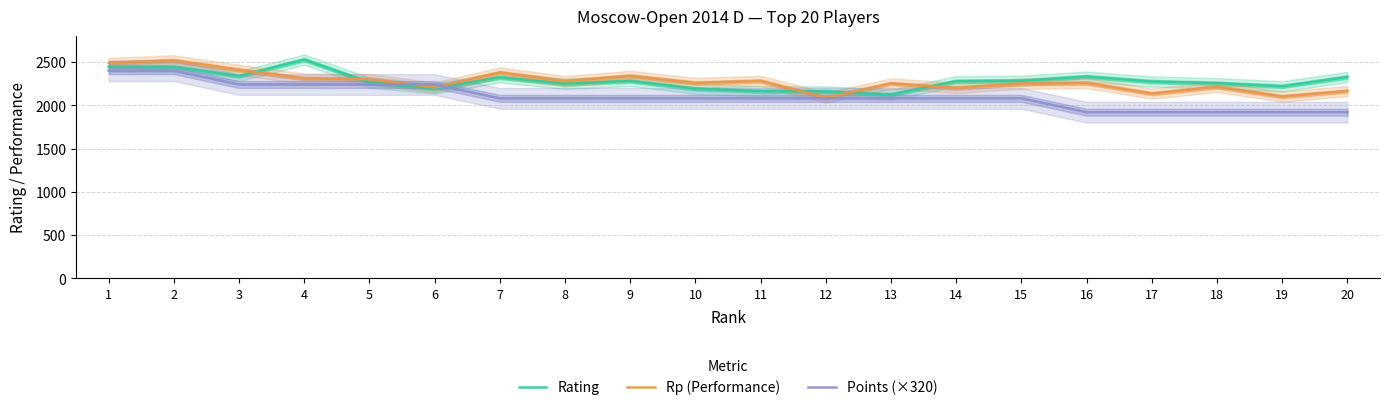

How many lines are shown in the chart?

3